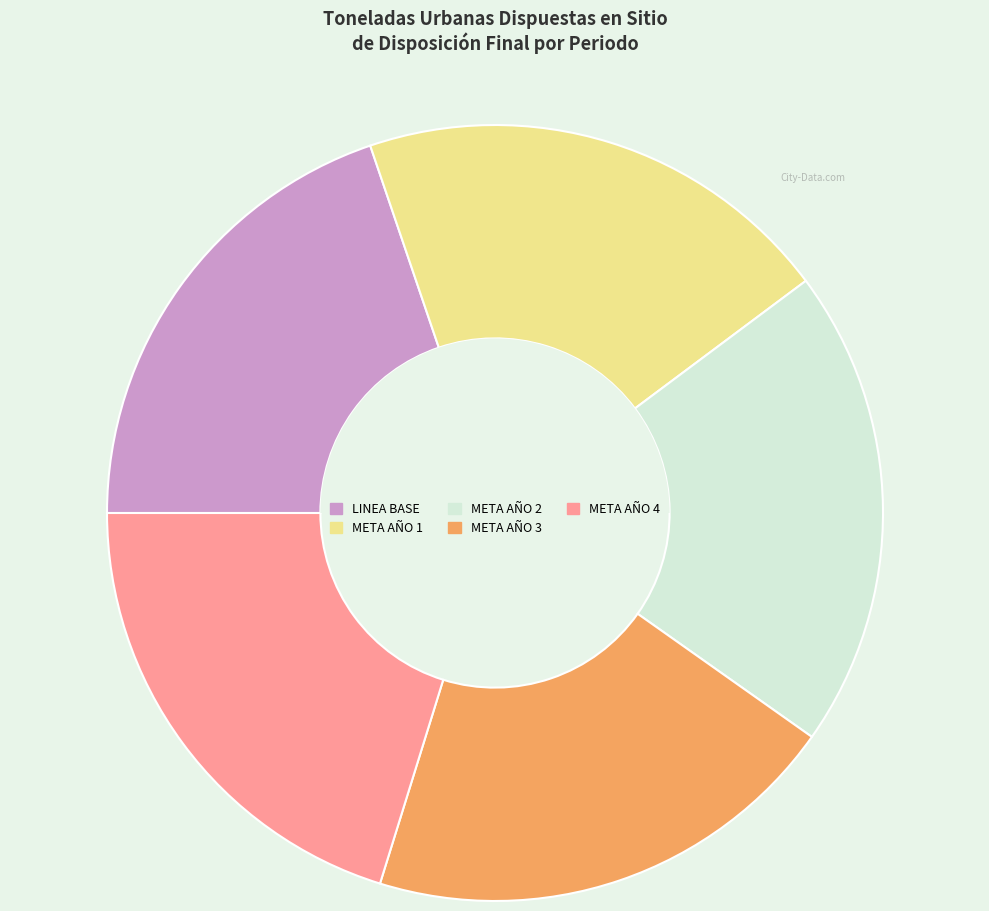

What is the ratio of the value at META AÑO 3 to the value at META AÑO 4?

1.0